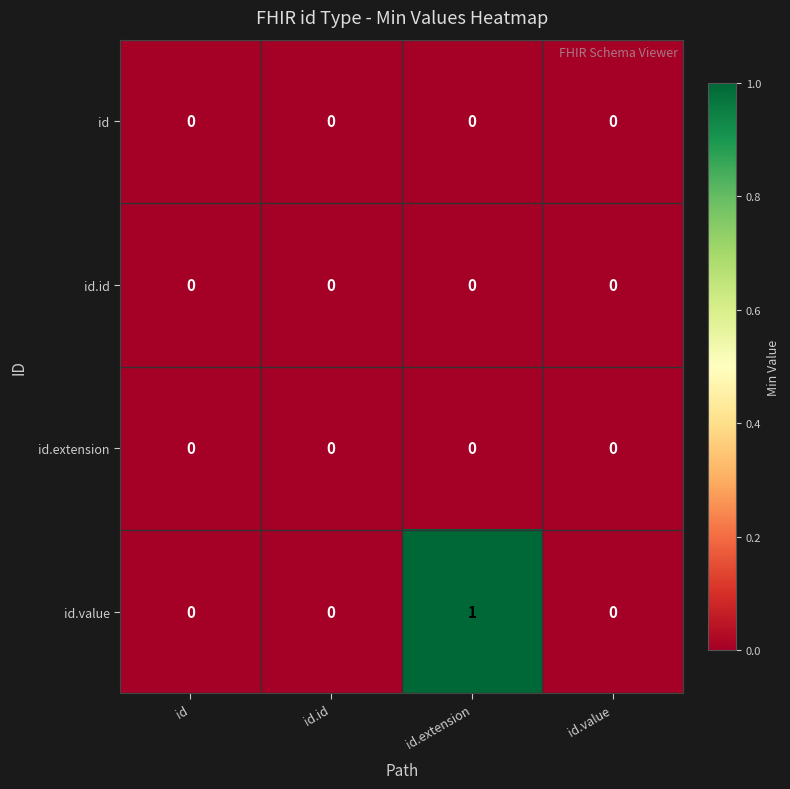

Reading left to right, extract all data points from this chart.

id: 0	0	0	0
id.id: 0	0	0	0
id.extension: 0	0	0	0
id.value: 0	0	1	0